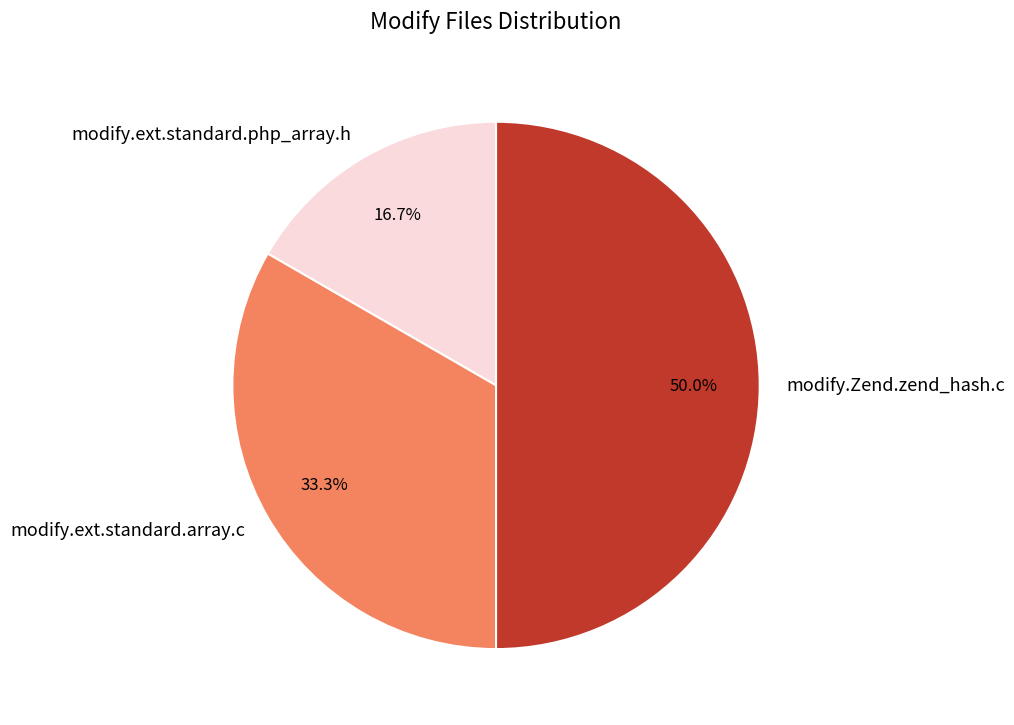

To the nearest percent, what is the difference between the modify.ext.standard.php_array.h and modify.Zend.zend_hash.c slice percentages?

33%